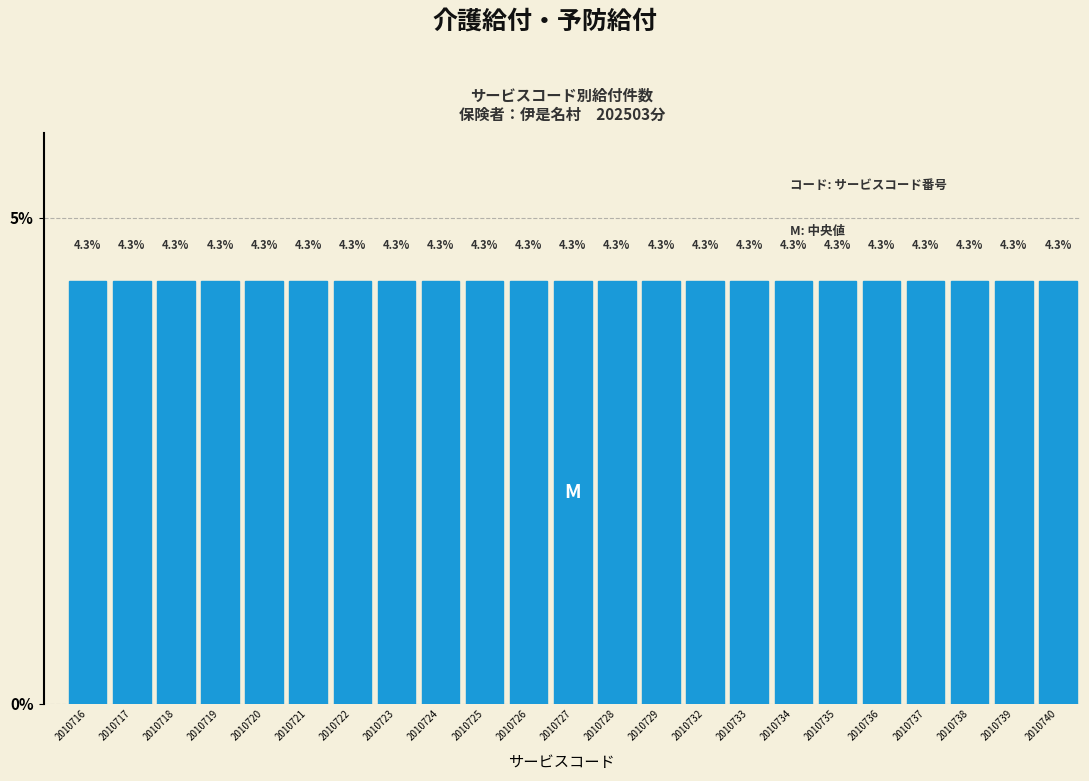

Reading right to left, what are all the values shown in this chart?

2010740=4.3	2010739=4.3	2010738=4.3	2010737=4.3	2010736=4.3	2010735=4.3	2010734=4.3	2010733=4.3	2010732=4.3	2010729=4.3	2010728=4.3	2010727=4.3	2010726=4.3	2010725=4.3	2010724=4.3	2010723=4.3	2010722=4.3	2010721=4.3	2010720=4.3	2010719=4.3	2010718=4.3	2010717=4.3	2010716=4.3